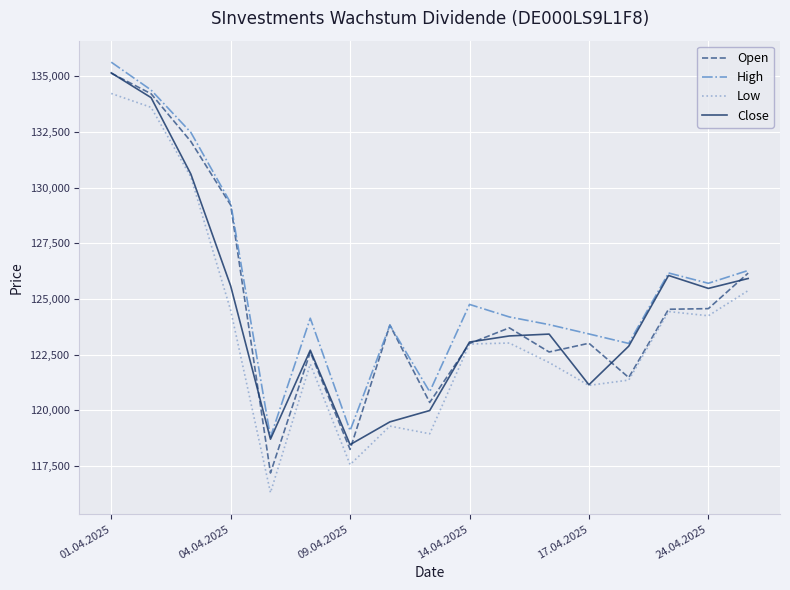

True or false: Low and High cross at least once.

False